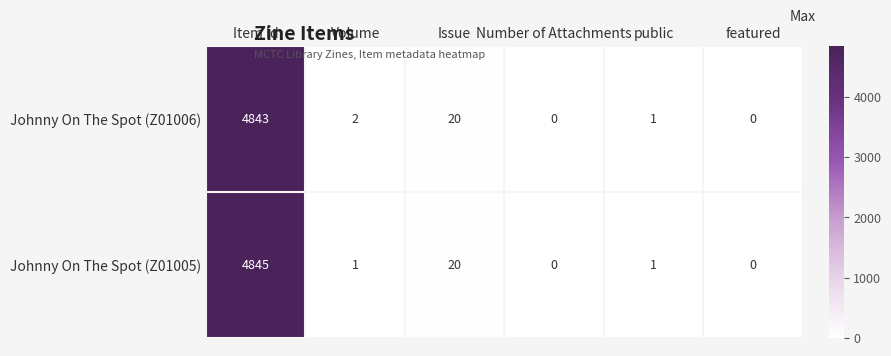

The Johnny On The Spot (Z01006) series shows 2 at Volume. True or false?

True